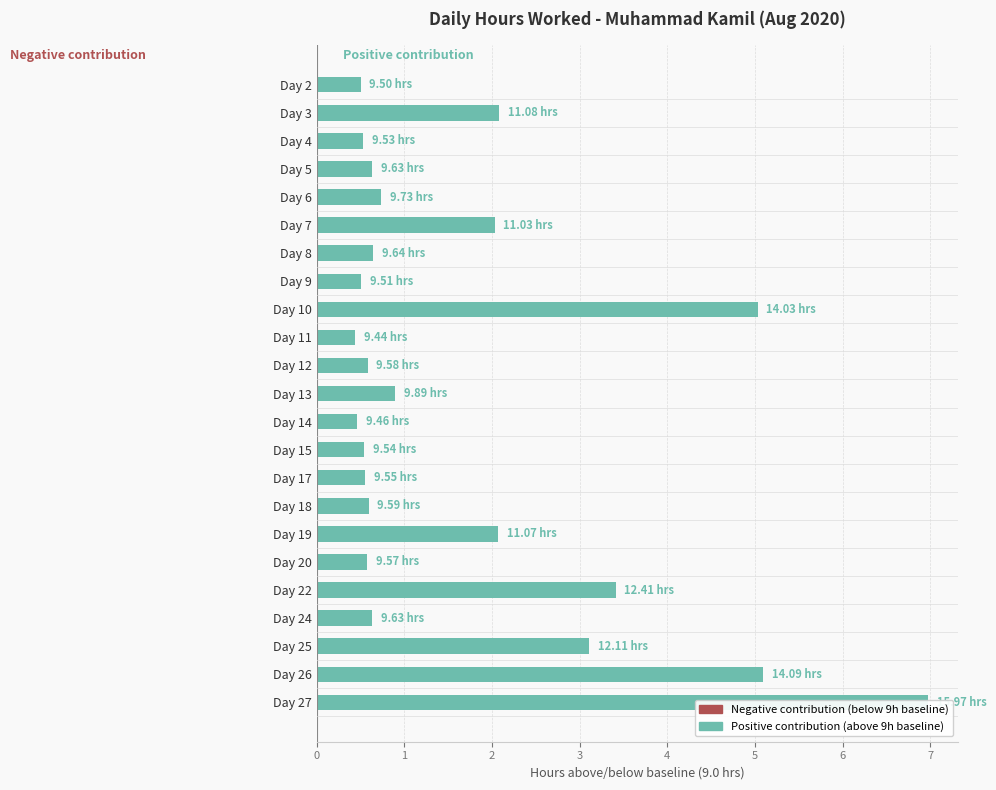

True or false: the data shows 9.7 at Day 27.

False